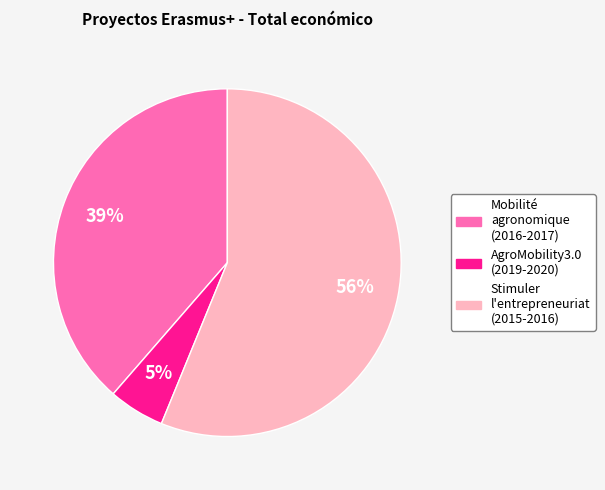

Is there a majority slice in this chart?

Yes